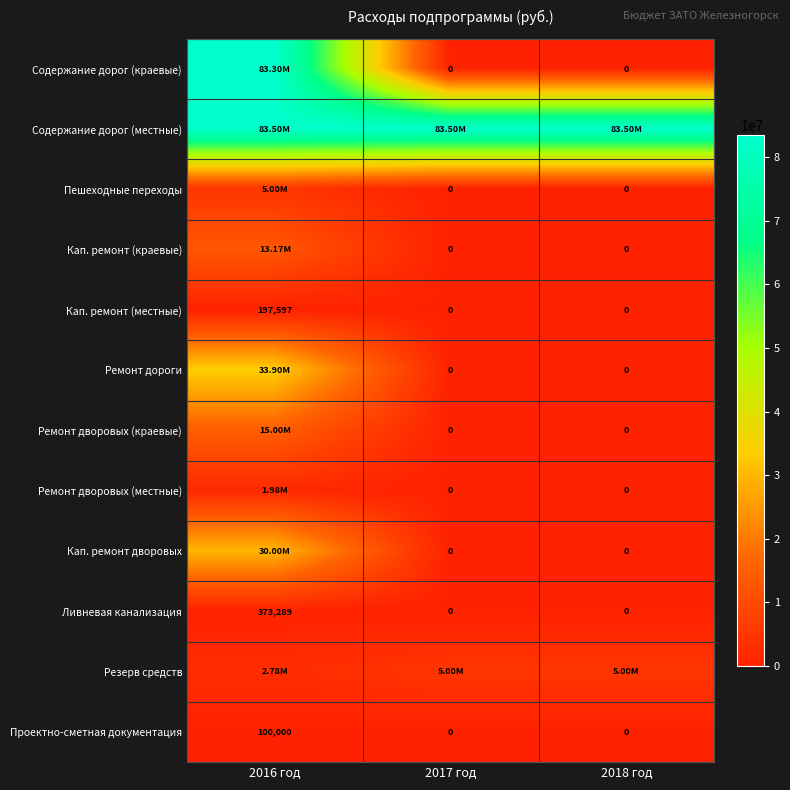

What is the sum of all Кап. ремонт (местные) values?

197597